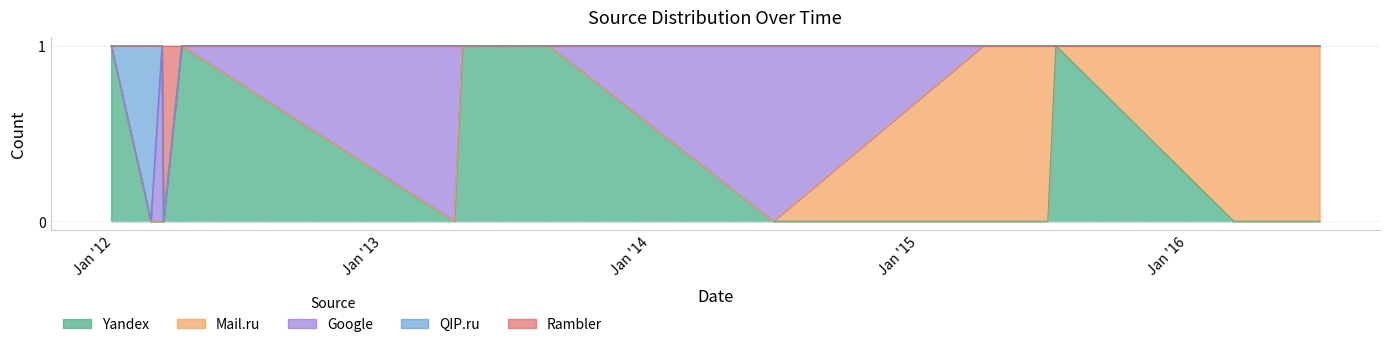

Rank the series by their maximum value, from highest to lowest.

Yandex, Mail.ru, Google, QIP.ru, Rambler